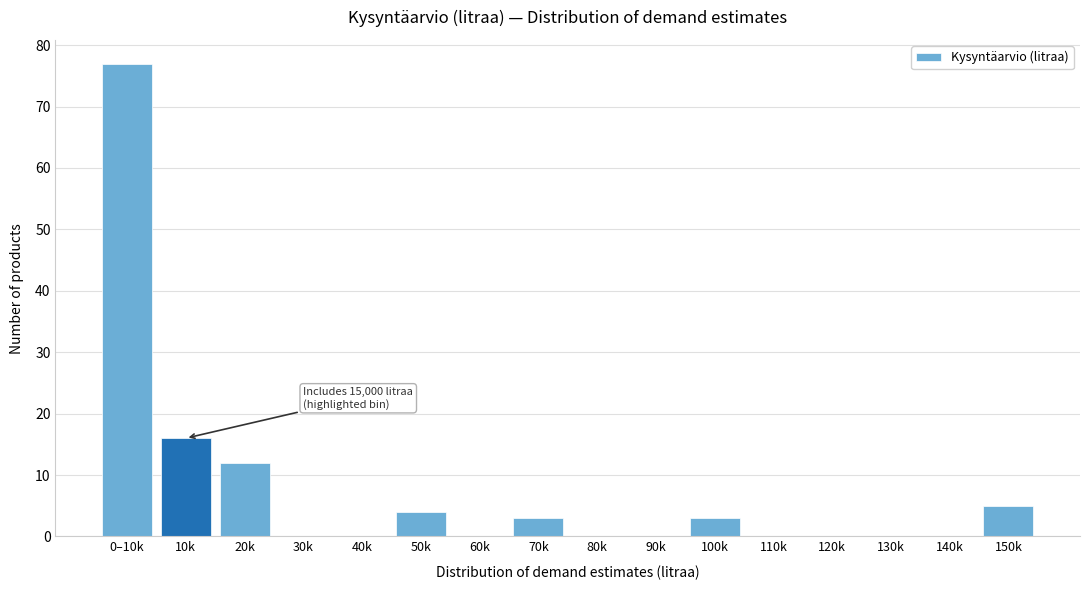

Reading right to left, list all the values displayed in this chart.

150k=5	140k=0	130k=0	120k=0	110k=0	100k=3	90k=0	80k=0	70k=3	60k=0	50k=4	40k=0	30k=0	20k=12	10k=16	0–10k=77